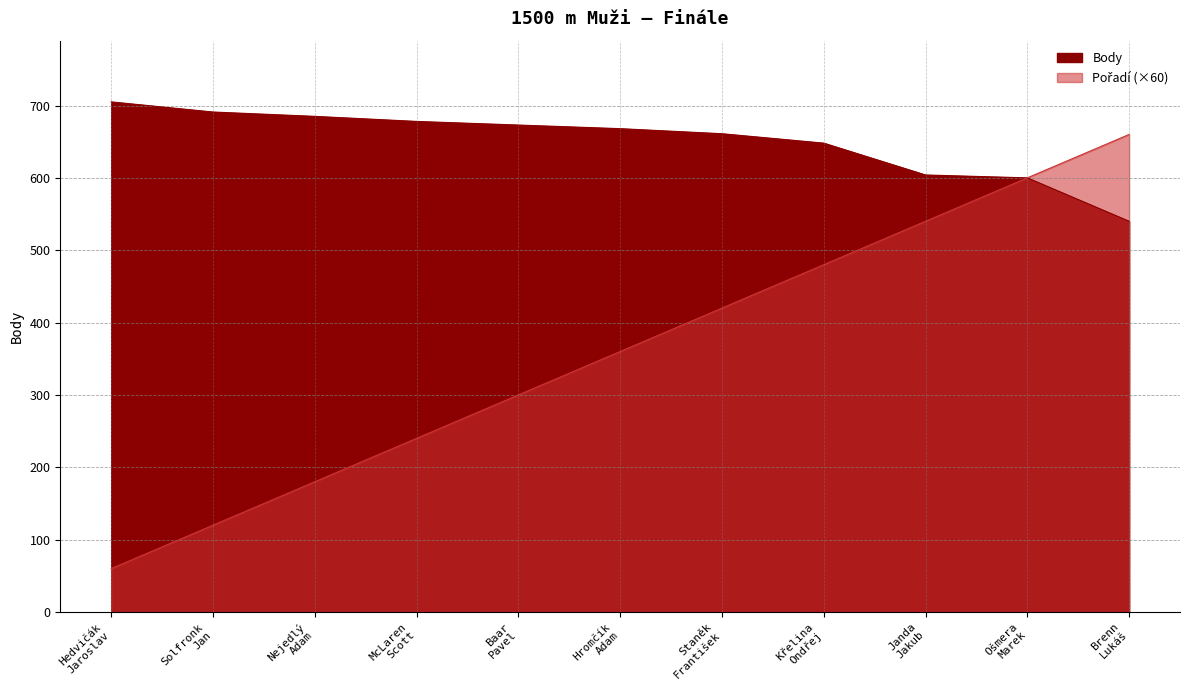

What is the difference between the maximum and minimum values in the Pořadí series?

600